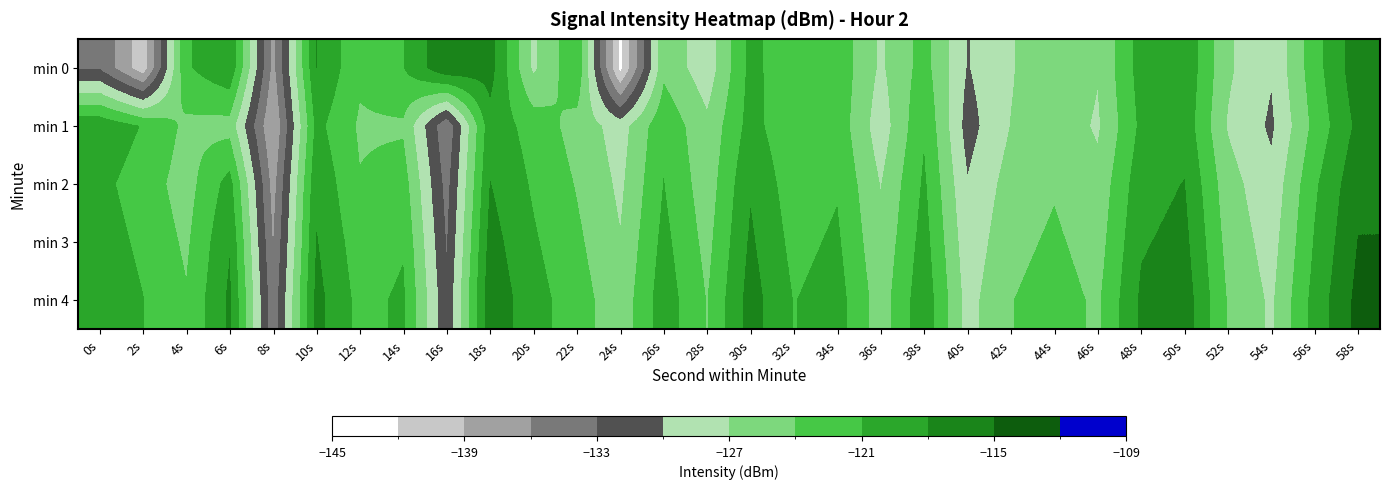

What is the minimum value shown in the chart?

-142.8